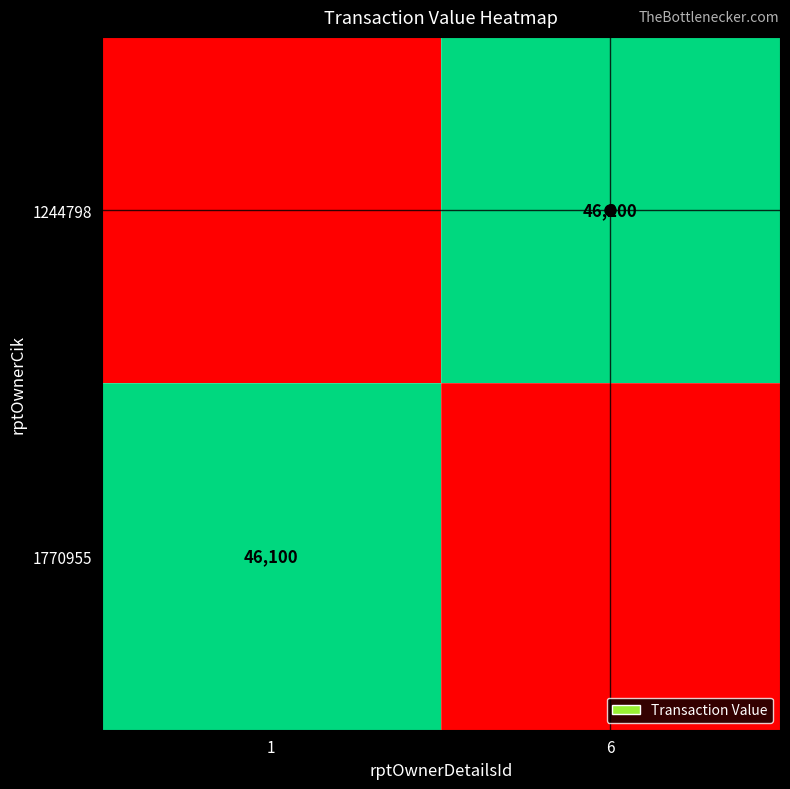

Is the value of 1770955 at 1 greater than the value of 1244798 at 6?

No